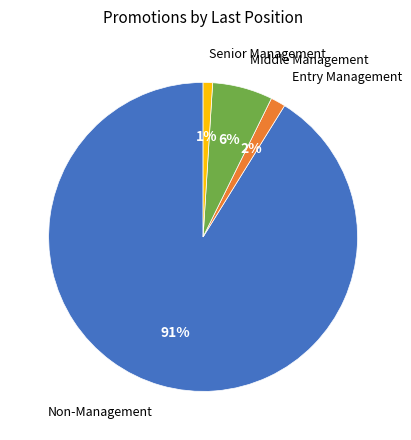

To the nearest percent, what is the average slice percentage?

25%